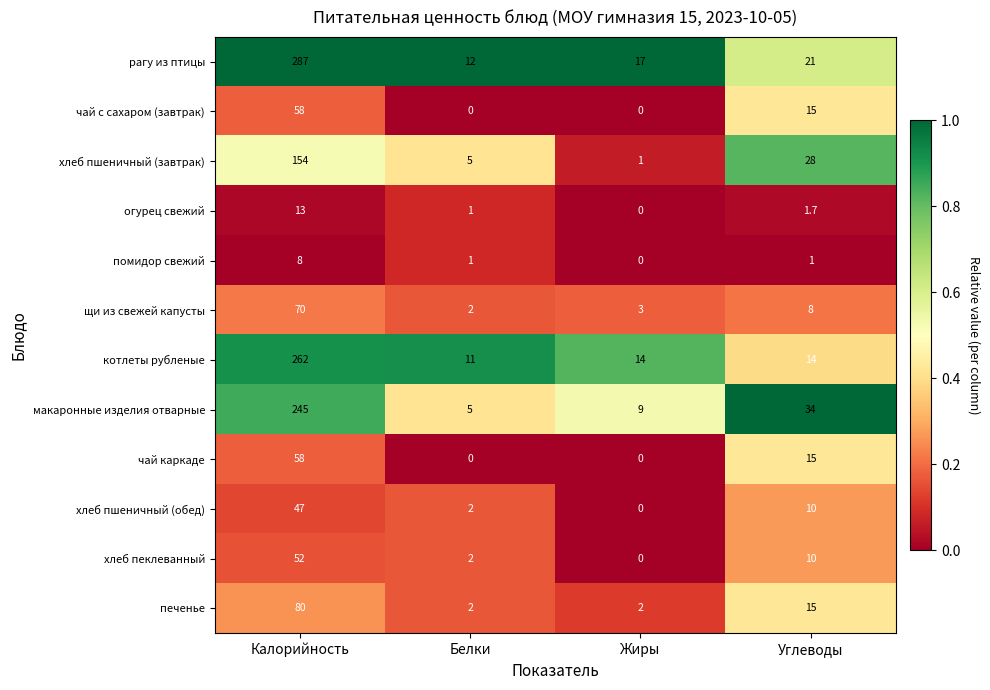

At which category is the sum across all series the highest?

Калорийность